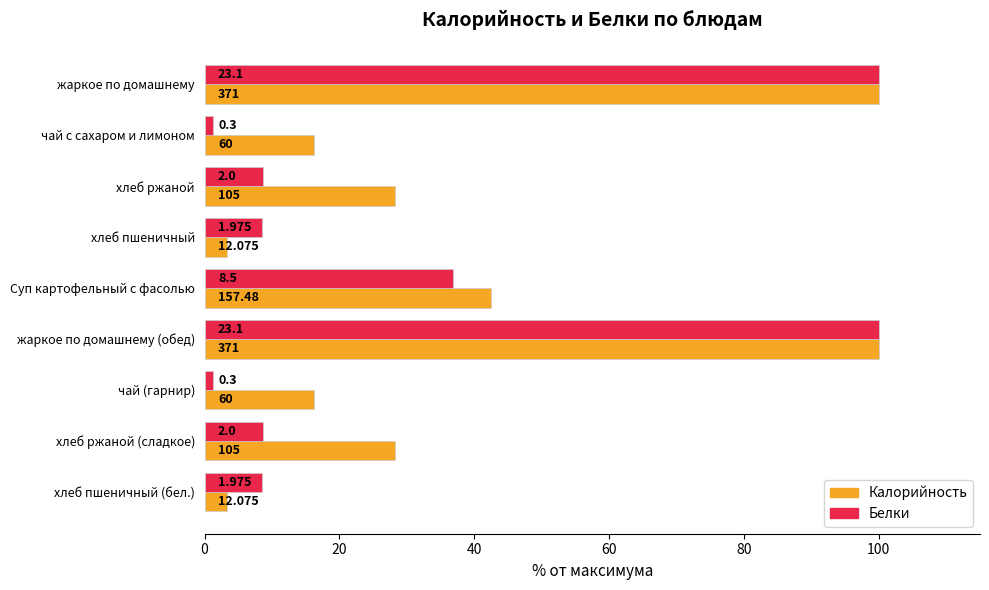

What are all the series names shown in the legend?

Калорийность, Белки